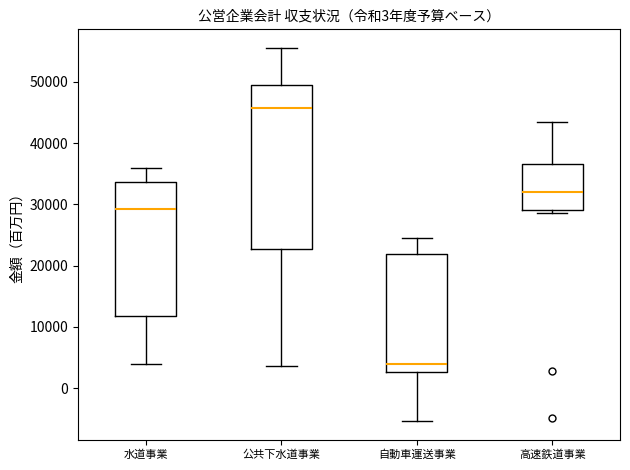

Which box is the tallest, from its lower edge to its upper edge?

公共下水道事業